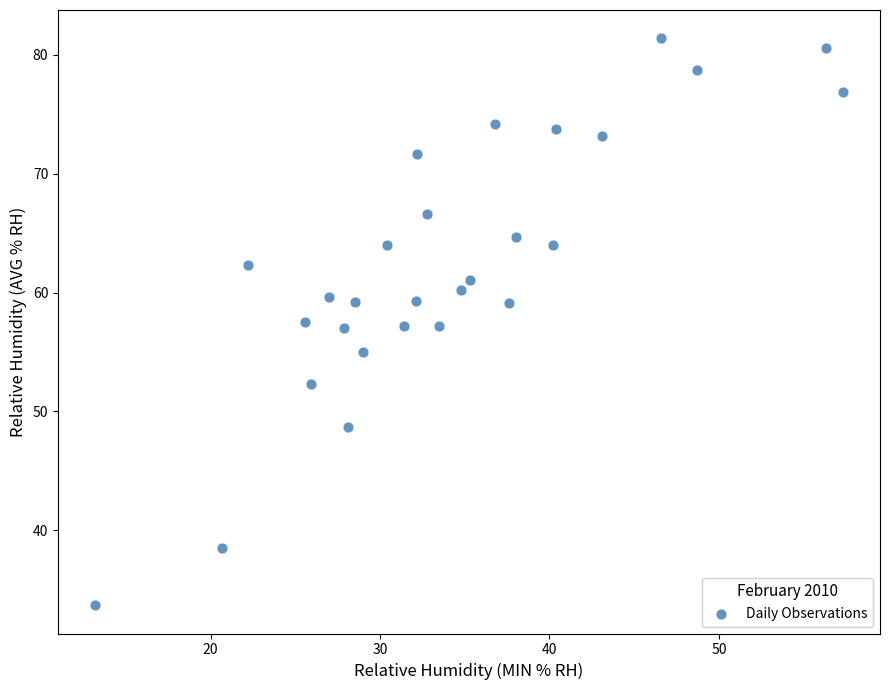

What is the range of Y values (max minus min)?

47.7